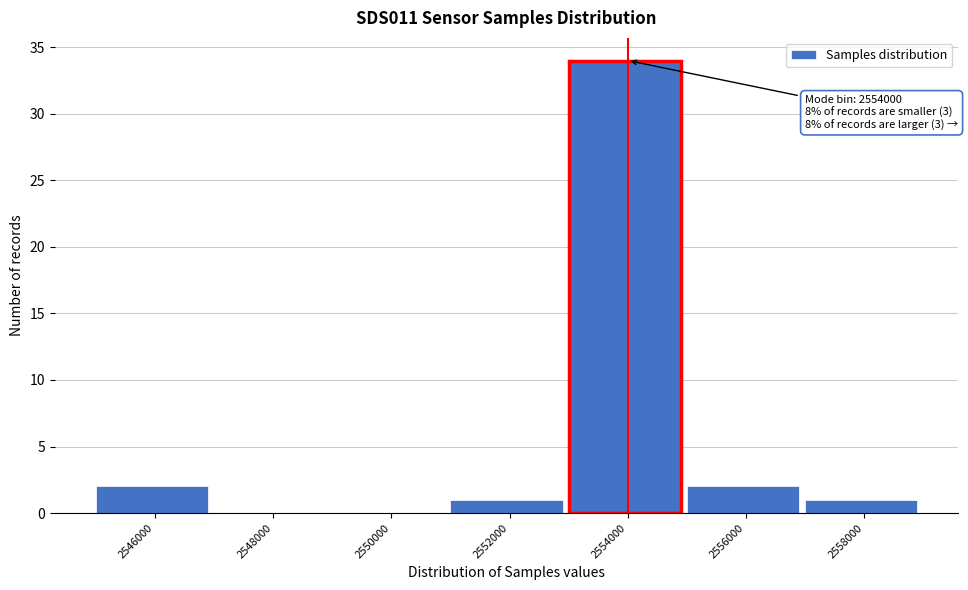

Reading right to left, extract all data points from this chart.

2558000=1	2556000=2	2554000=34	2552000=1	2550000=0	2548000=0	2546000=2